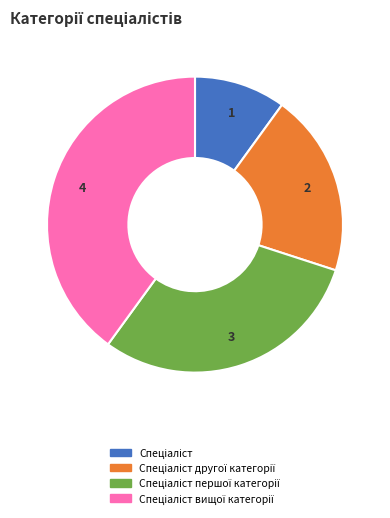

How many slices are in this pie chart?

4